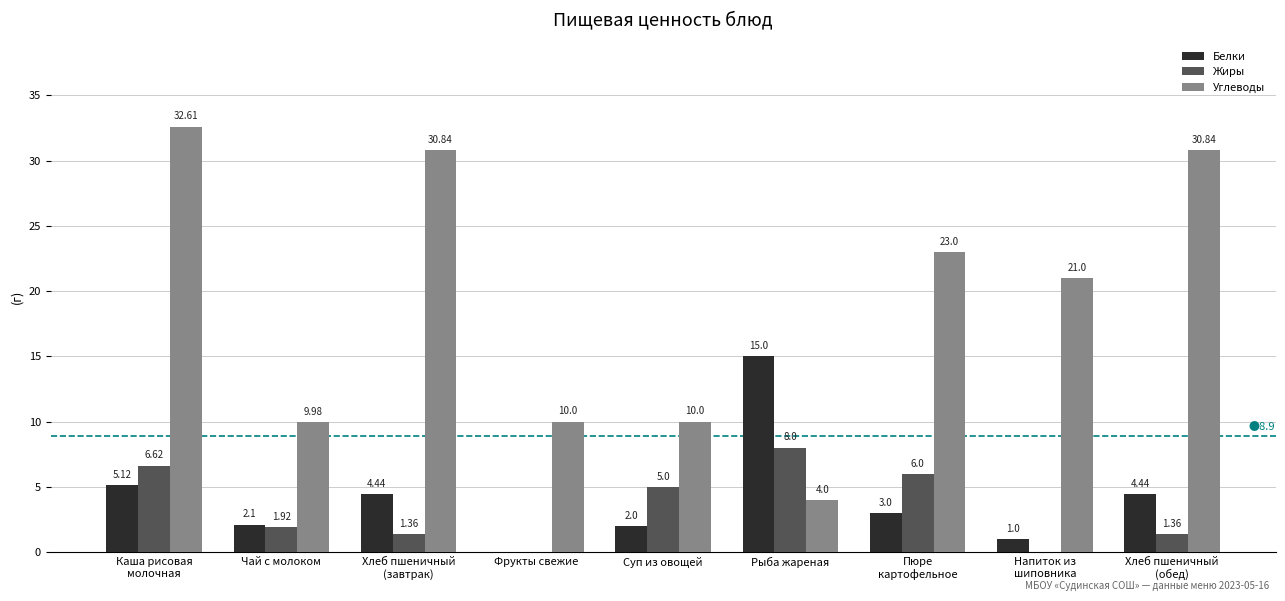

What are all the series names shown in the legend?

Белки, Жиры, Углеводы